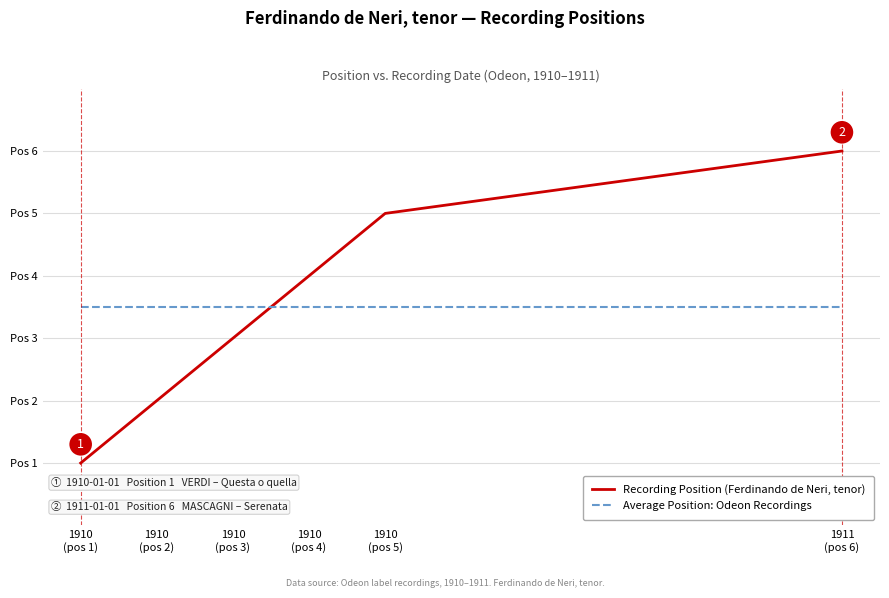

List the labels in order of Average Position: Odeon Recordings value, largest first.

1910
(pos 1), 1910
(pos 2), 1910
(pos 3), 1910
(pos 4), 1910
(pos 5), 1911
(pos 6)